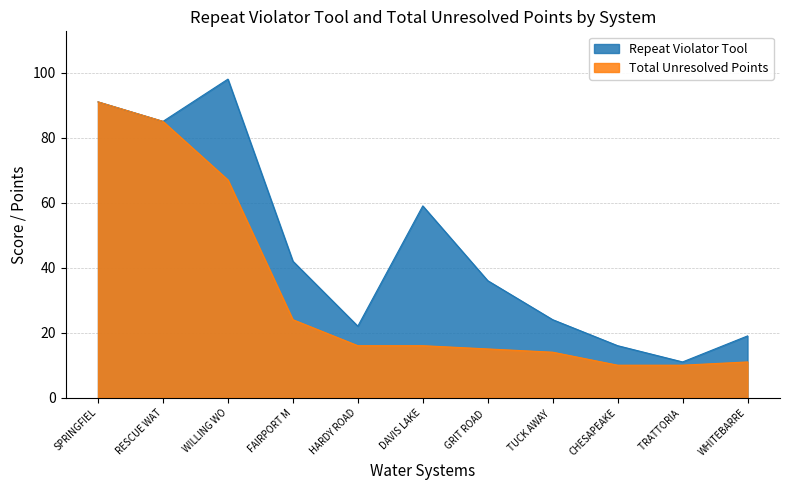

True or false: Repeat Violator Tool and Total Unresolved Points intersect in this chart.

False